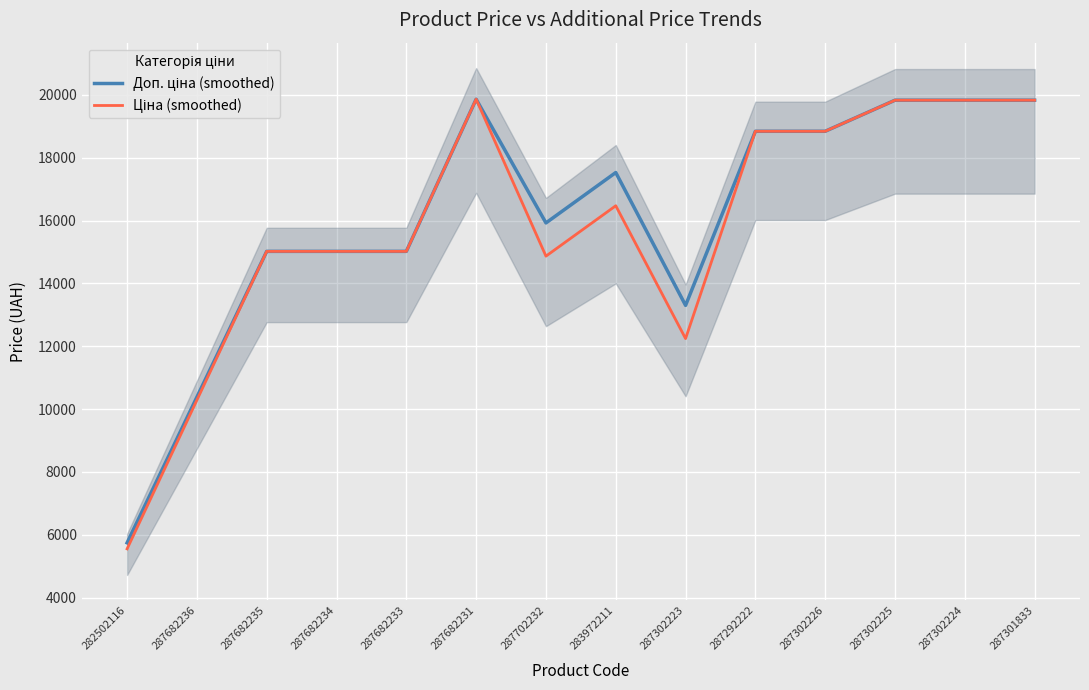

What is the label of the 13th point from the left?

287302224